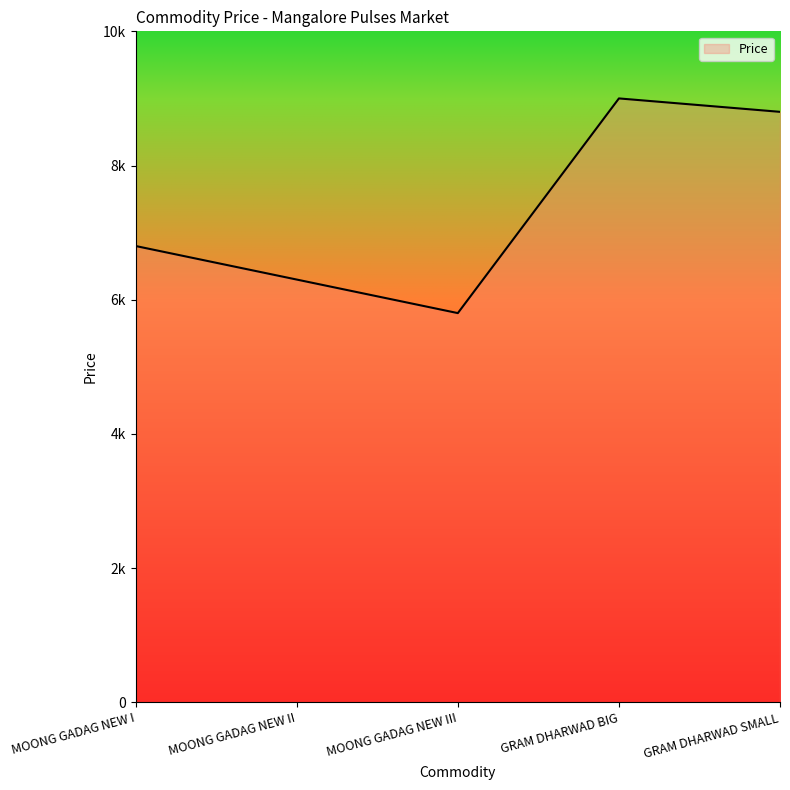

True or false: the data has more than 1 interior local peaks.

False